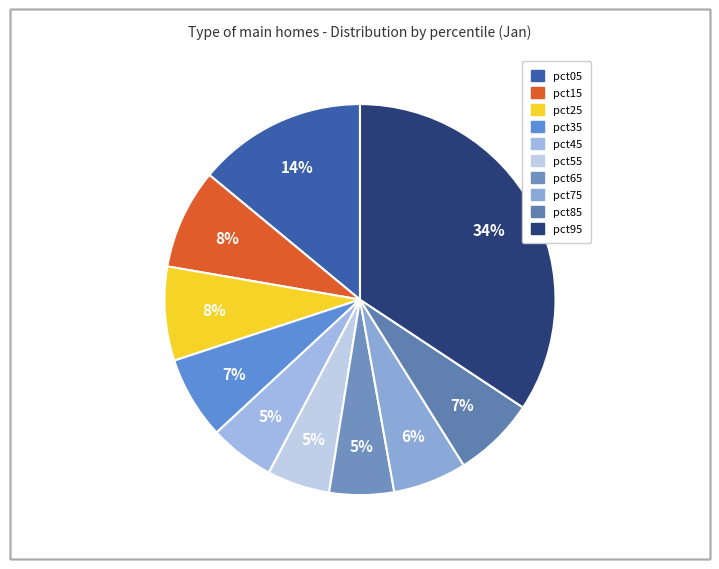

Which slice is the largest?

pct95